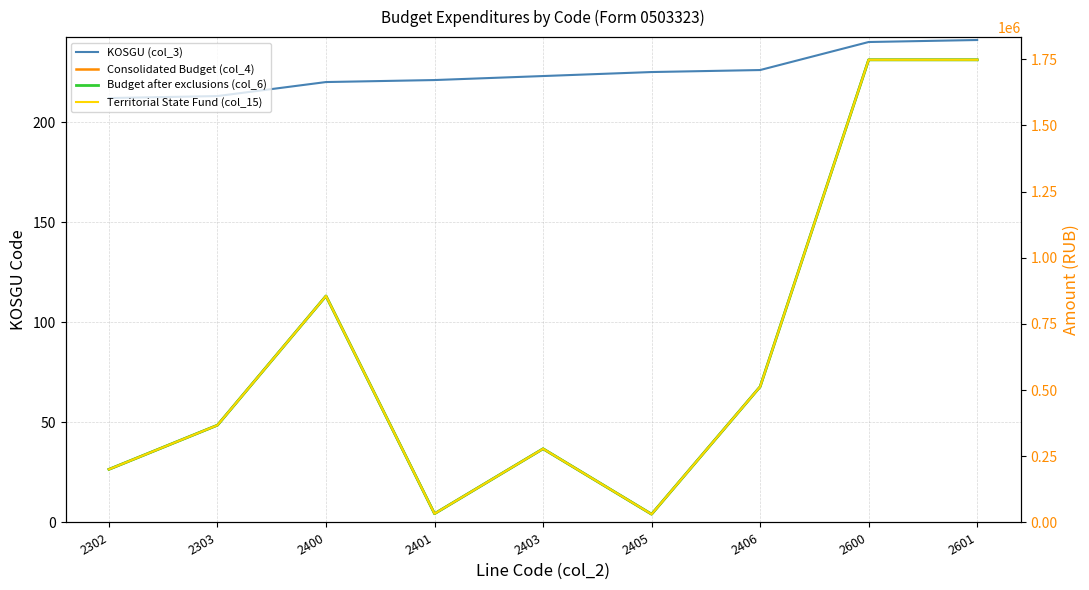

What is the difference between the highest and lowest values at 2600?

1747560.0